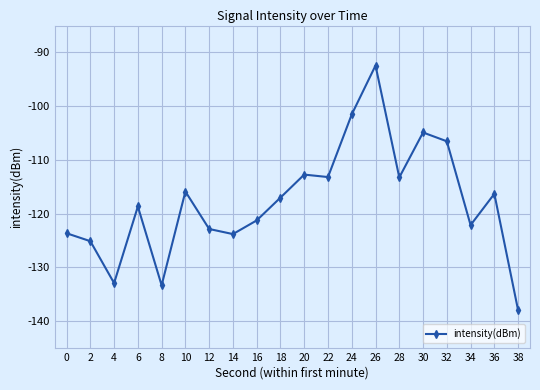

Does the chart have visible grid lines?

Yes